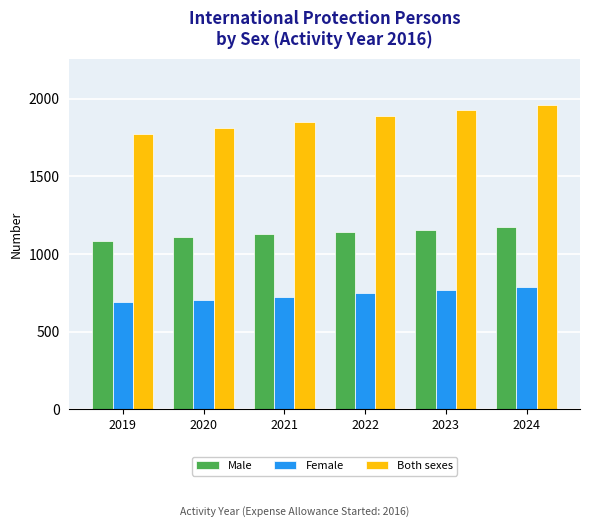

What is the maximum value shown in the chart?

1961